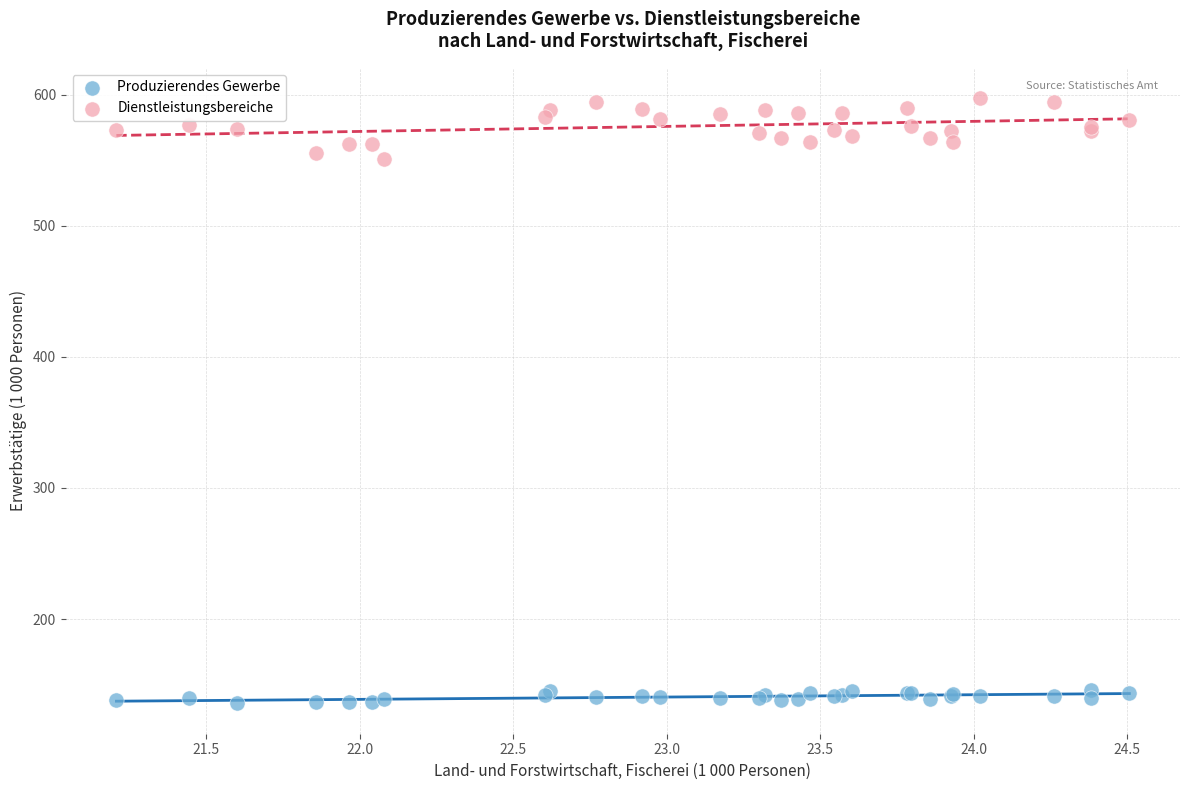

Which series reaches the minimum Y coordinate?

Produzierendes Gewerbe